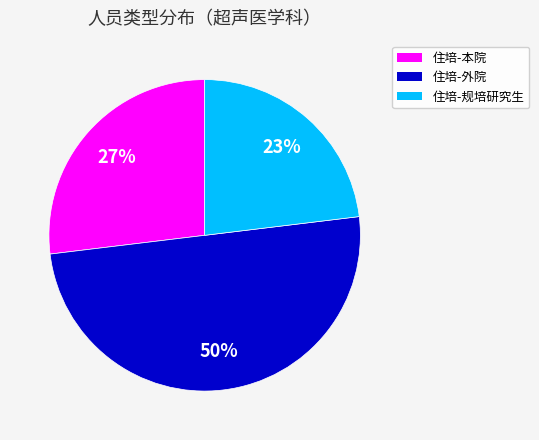

To the nearest percent, what portion does 住培-外院 represent?

50%